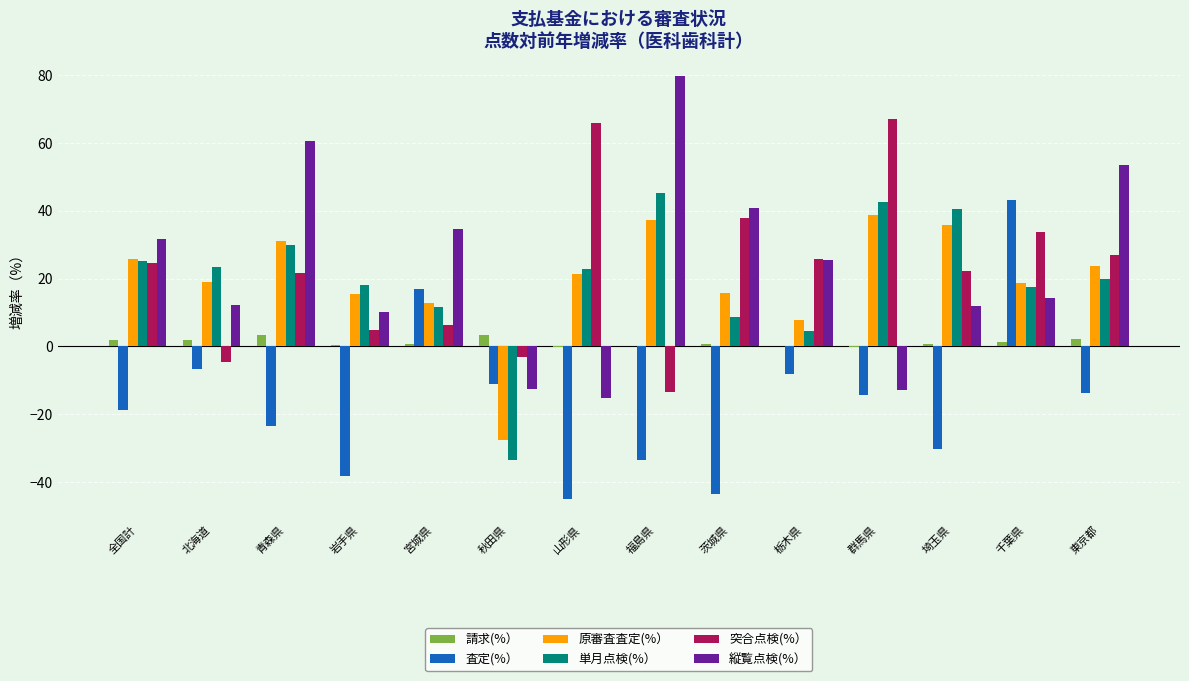

What is the sum of all 縦覧点検(%） values?

334.6